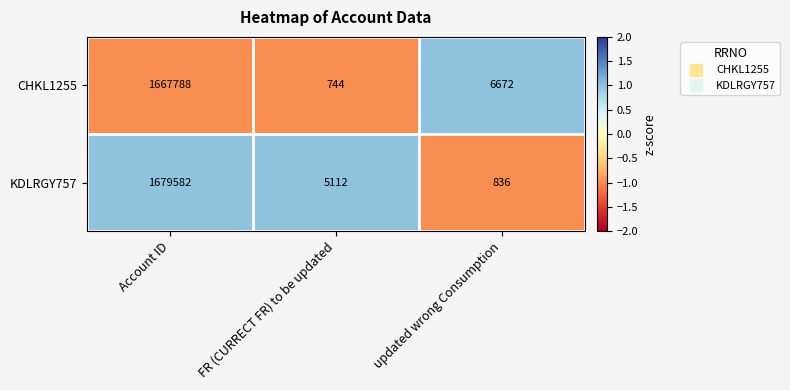

The value of CHKL1255 at FR (CURRECT FR) to be updated is 744. True or false?

True